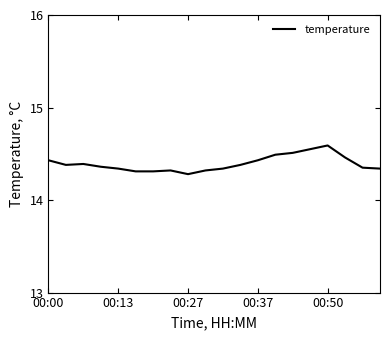

What is the difference between the maximum and minimum values?

0.3